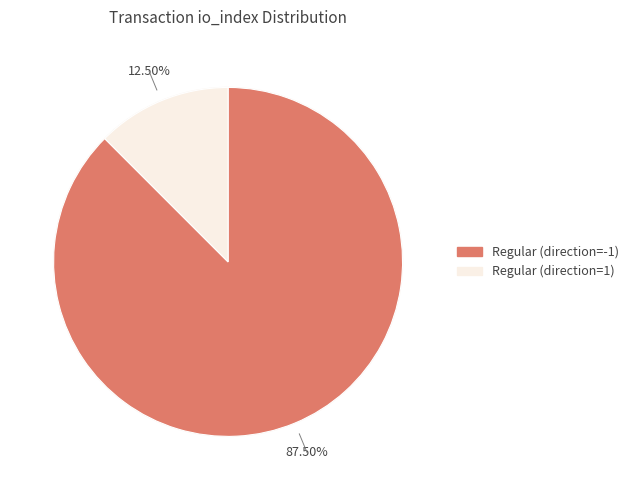

True or false: io_index=63 accounts for 75% of the total.

False